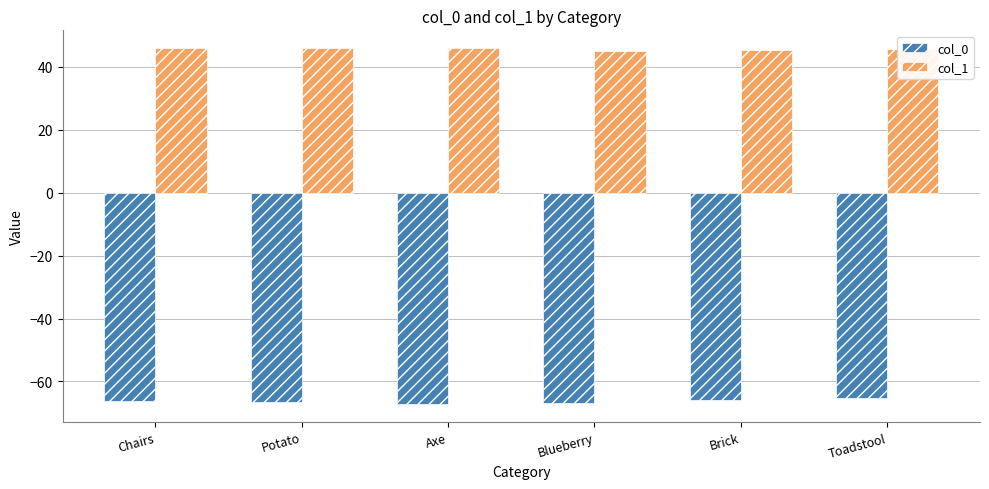

Which series has the largest total across all categories?

col_1